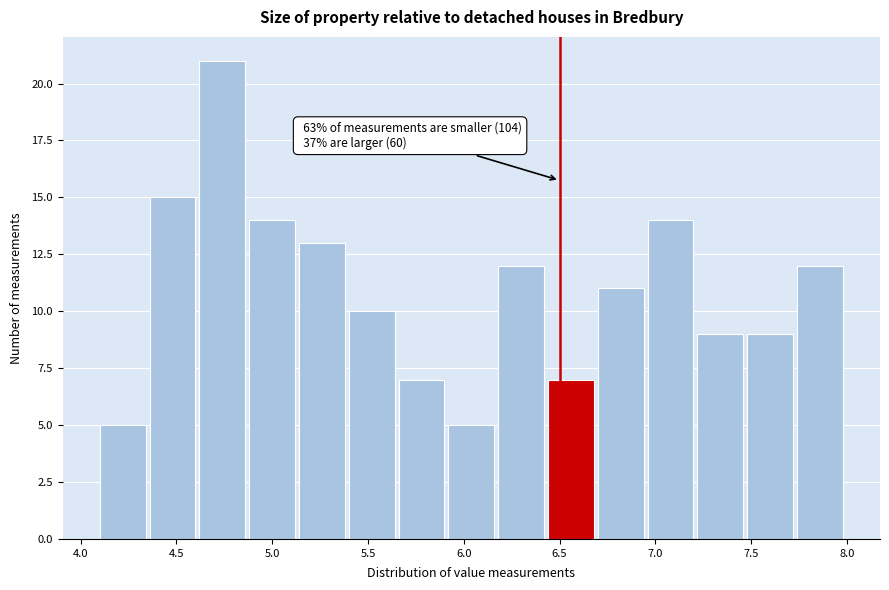

Over which range of the x-axis is the bar tallest?

4.62 to 4.88